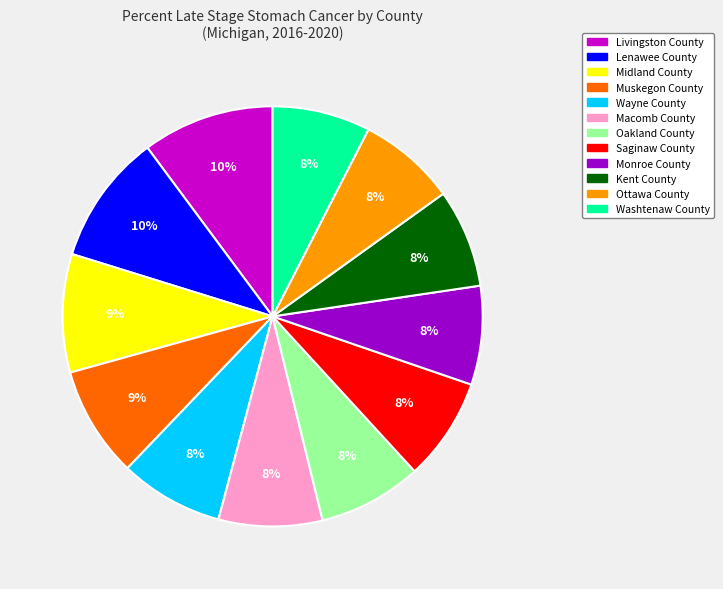

Is there any slice that represents more than half of the pie?

No